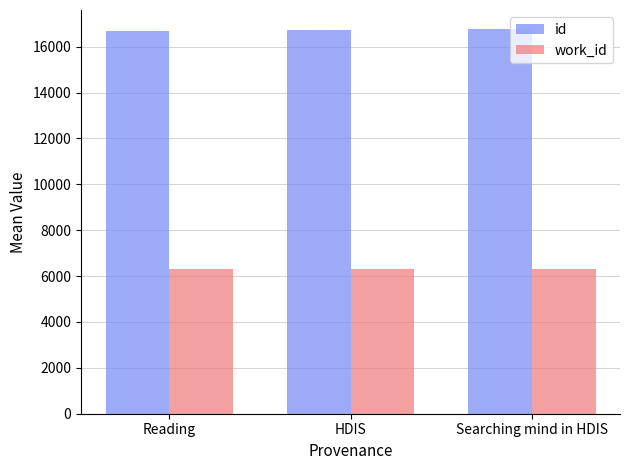

Where is work_id nearest to the value 6310?

HDIS